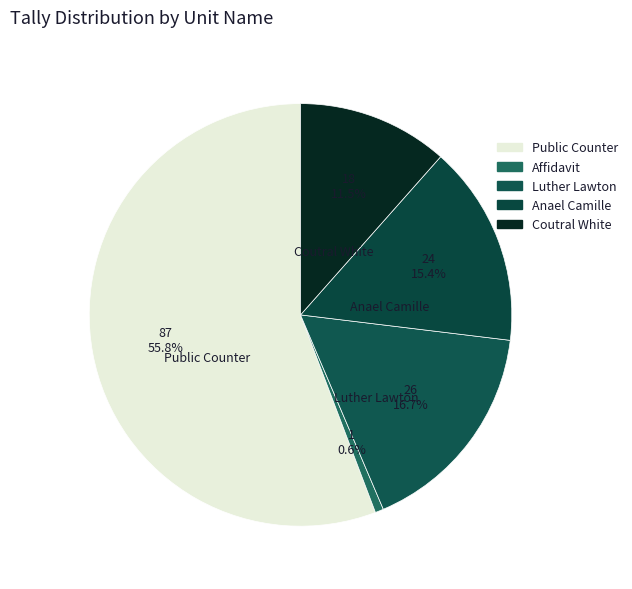

Which category accounts for the majority?

Public Counter